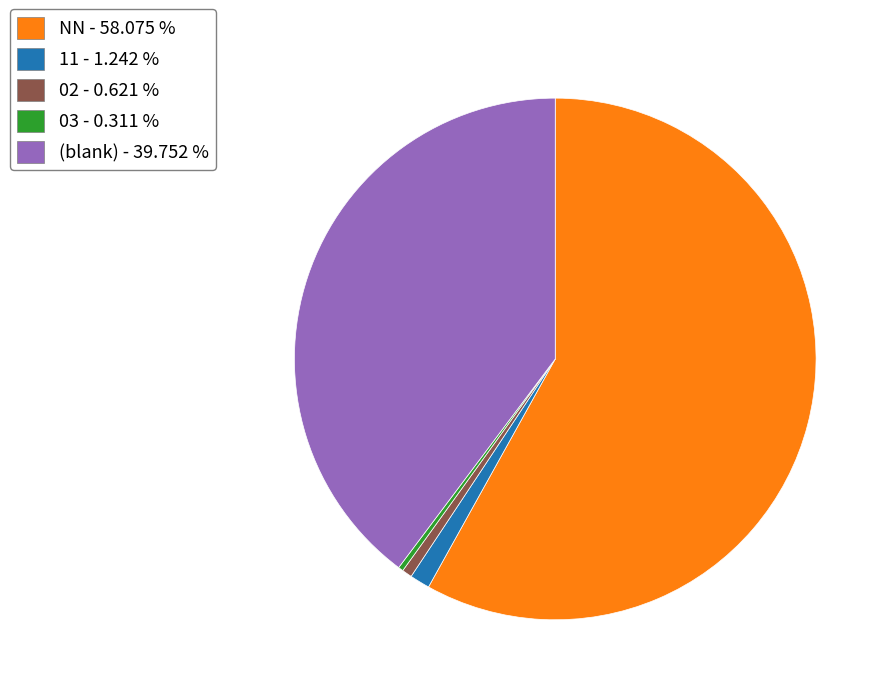

Is there a majority slice in this chart?

Yes